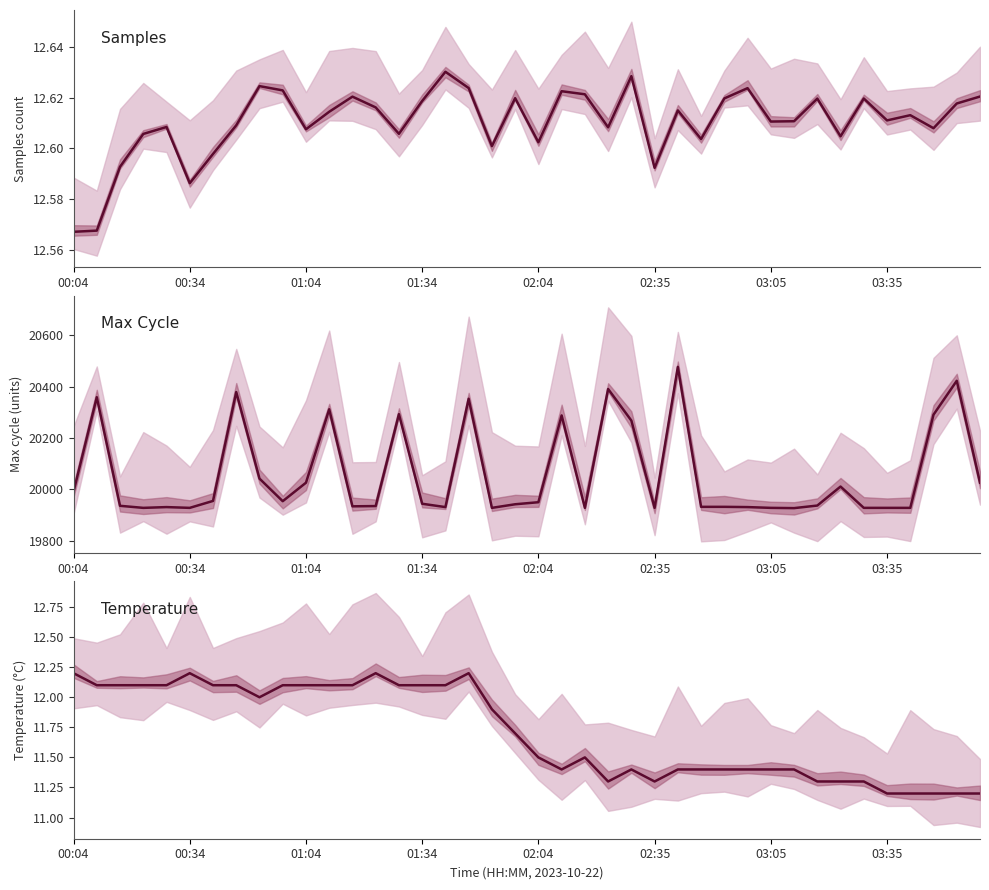

How many values in the Max_cycle series are below 19944?

20